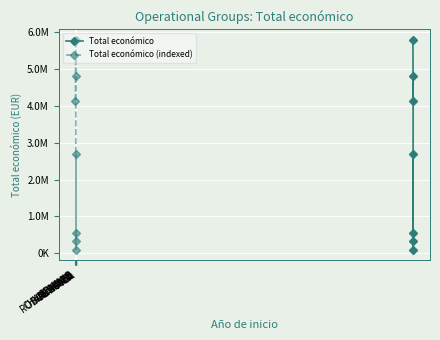

How many data points in Total económico (indexed) are above 2685474?

3